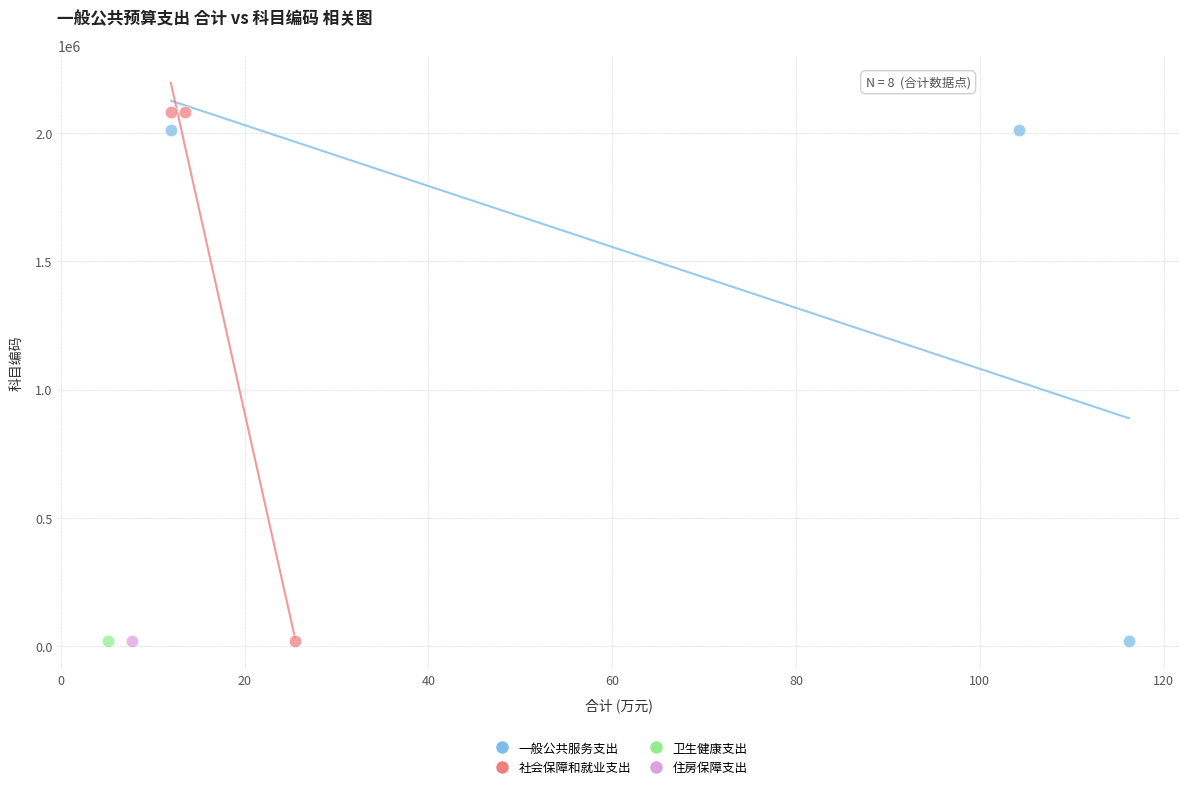

What are all the series names shown in the legend?

一般公共服务支出, 社会保障和就业支出, 卫生健康支出, 住房保障支出